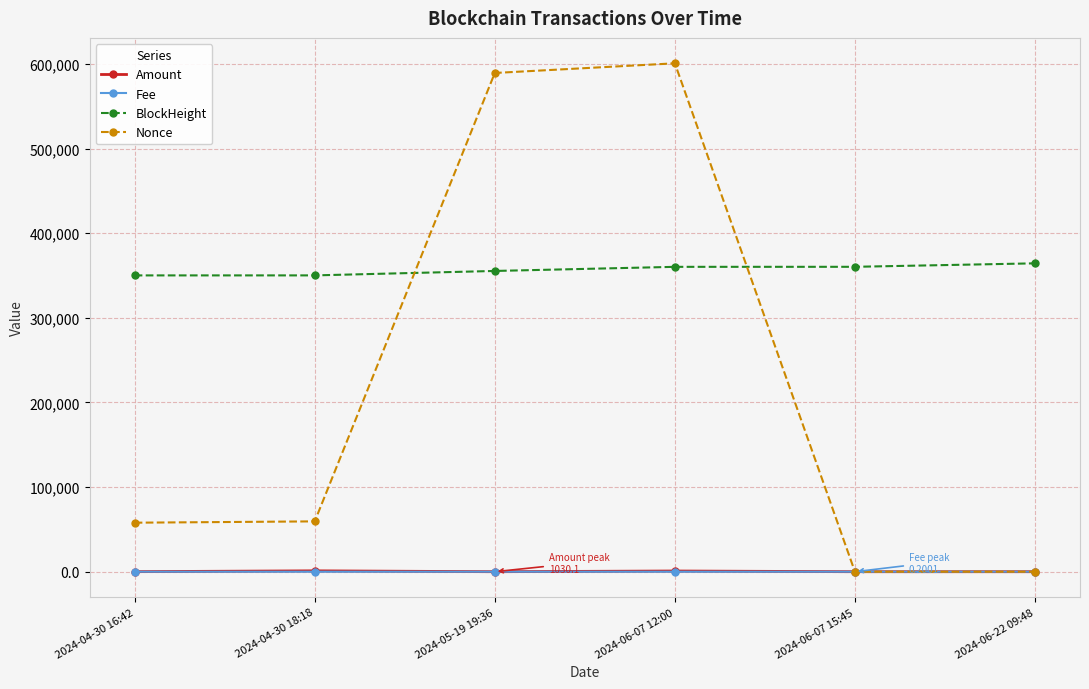

What is the total value across all series at 2024-05-19 19:36?

944843.3